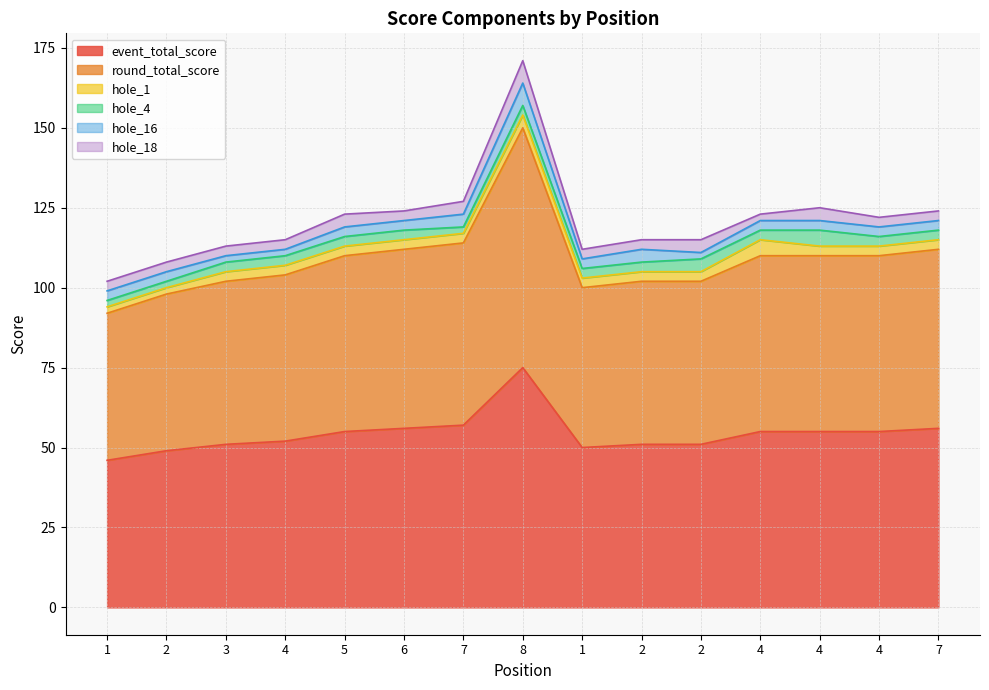

True or false: event_total_score and hole_1 cross at least once.

False